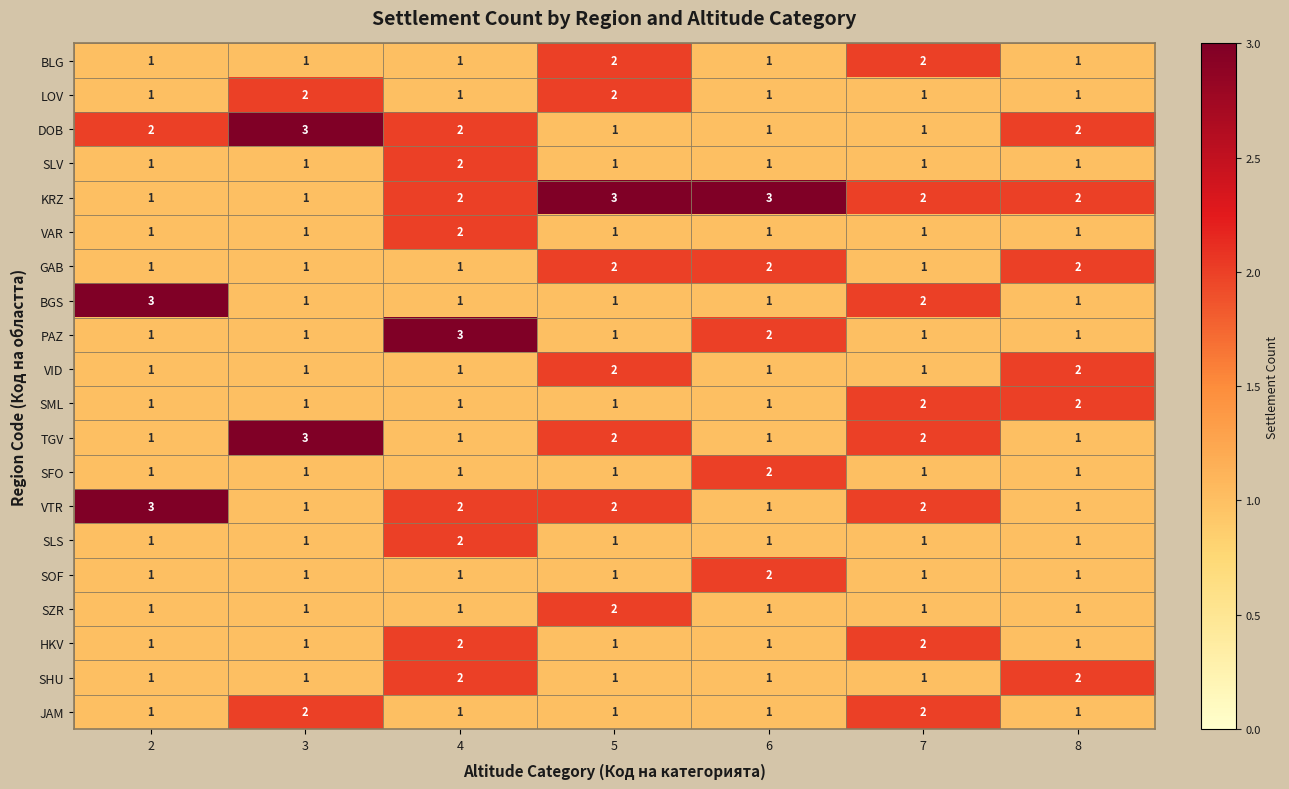

What is the total value across all series at 6?

26